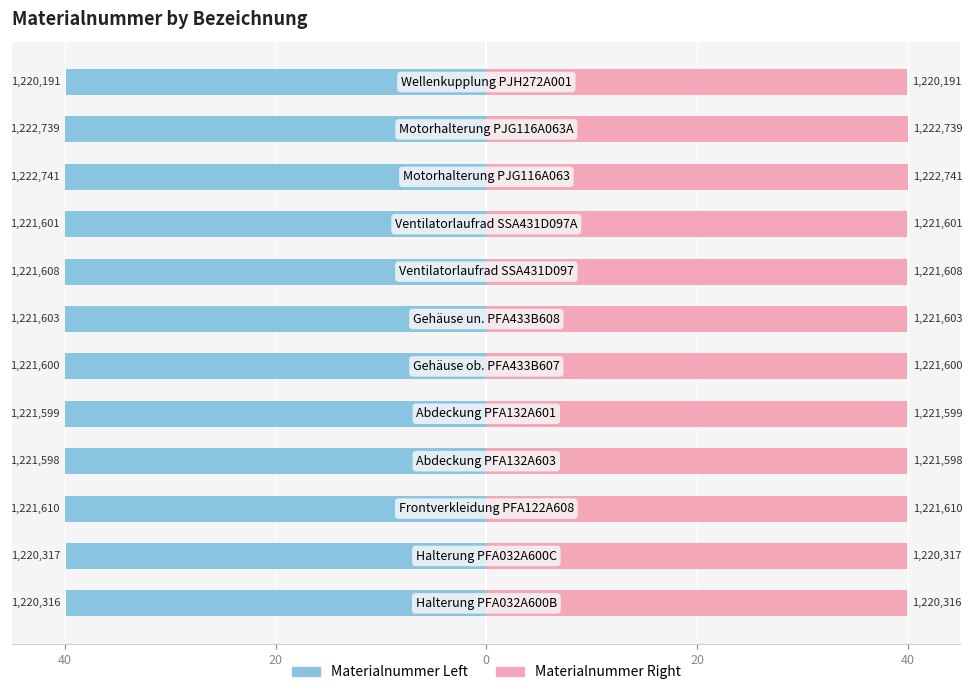

The Materialnummer Left series shows -19.3 at 40. True or false?

False